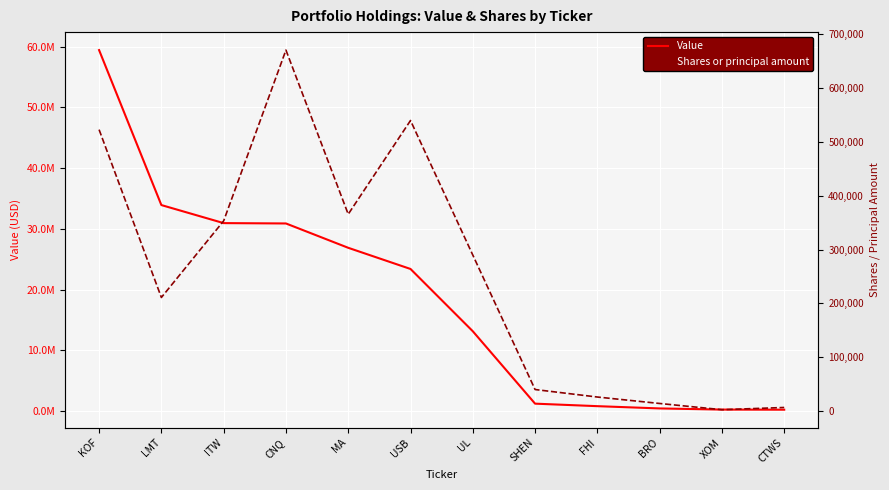

True or false: Shares or principal amount has a value of 539800 at USB.

True